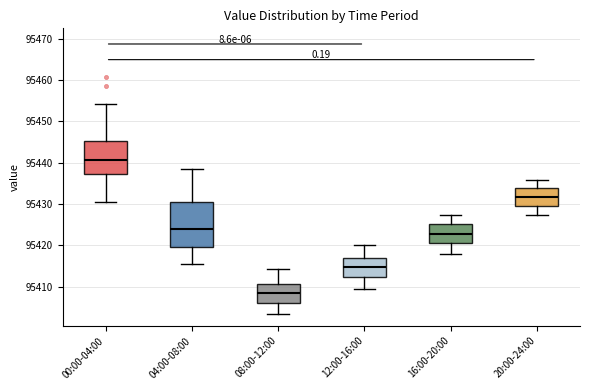

Reading left to right, read every box against the y-axis: the position of its median line, the range the box covers, and the ends of its whiskers. The values are not printed on the chart, so give them approximately, as read against the axis.

00:00-04:00: median 95441, box 95437 to 95445, whiskers 95431 to 95454
04:00-08:00: median 95424, box 95420 to 95430, whiskers 95416 to 95438
08:00-12:00: median 95408, box 95406 to 95411, whiskers 95403 to 95414
12:00-16:00: median 95415, box 95412 to 95417, whiskers 95409 to 95420
16:00-20:00: median 95423, box 95421 to 95425, whiskers 95418 to 95427
20:00-24:00: median 95432, box 95429 to 95434, whiskers 95427 to 95436